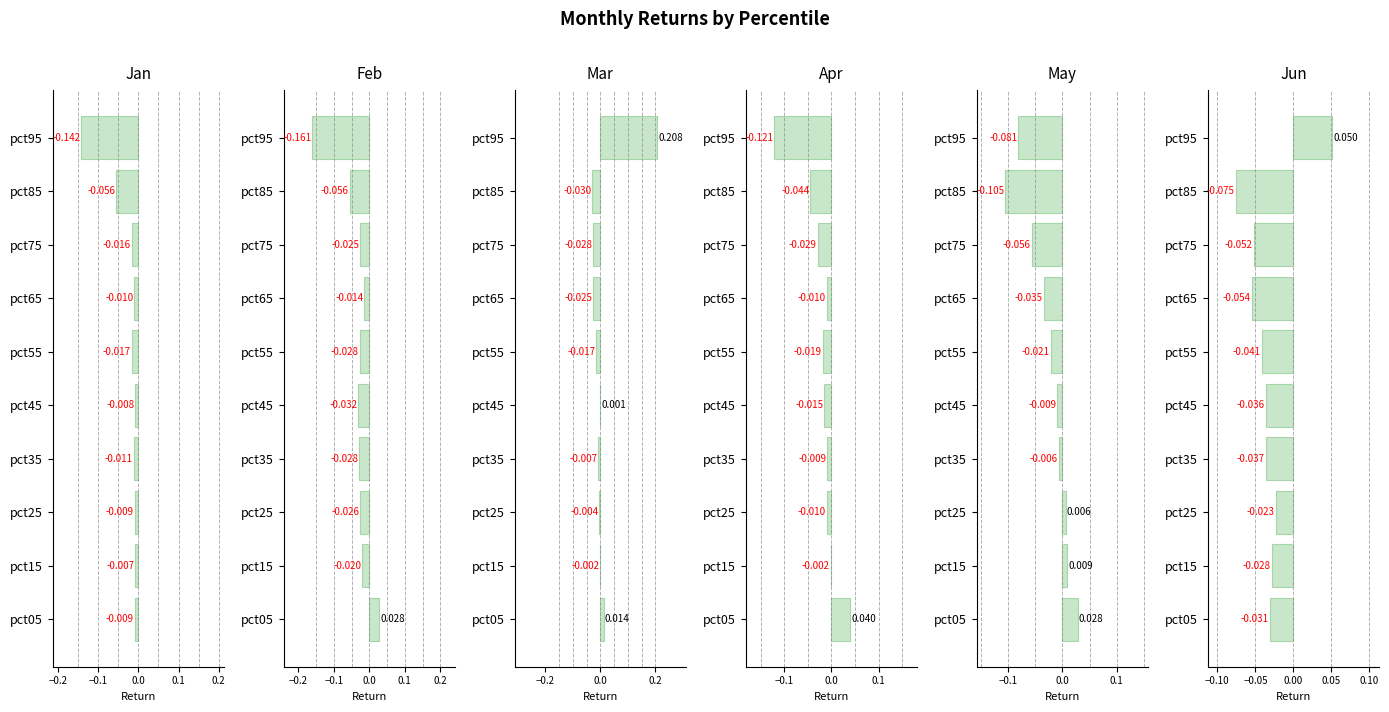

List the series in order of their peak value, highest first.

Mar, Jun, Apr, Feb, May, Jan